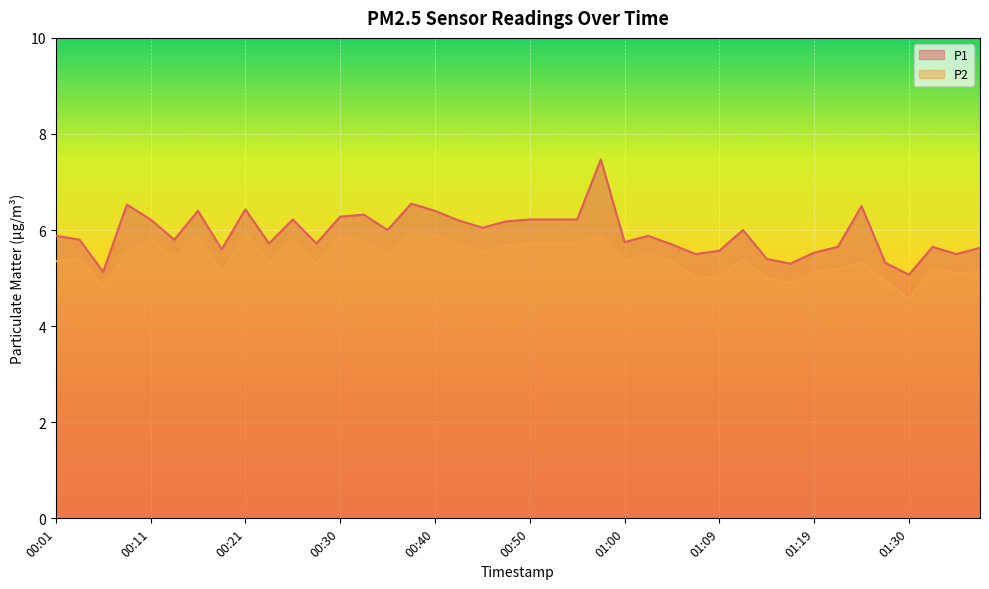

Count the number of data series in this chart.

2